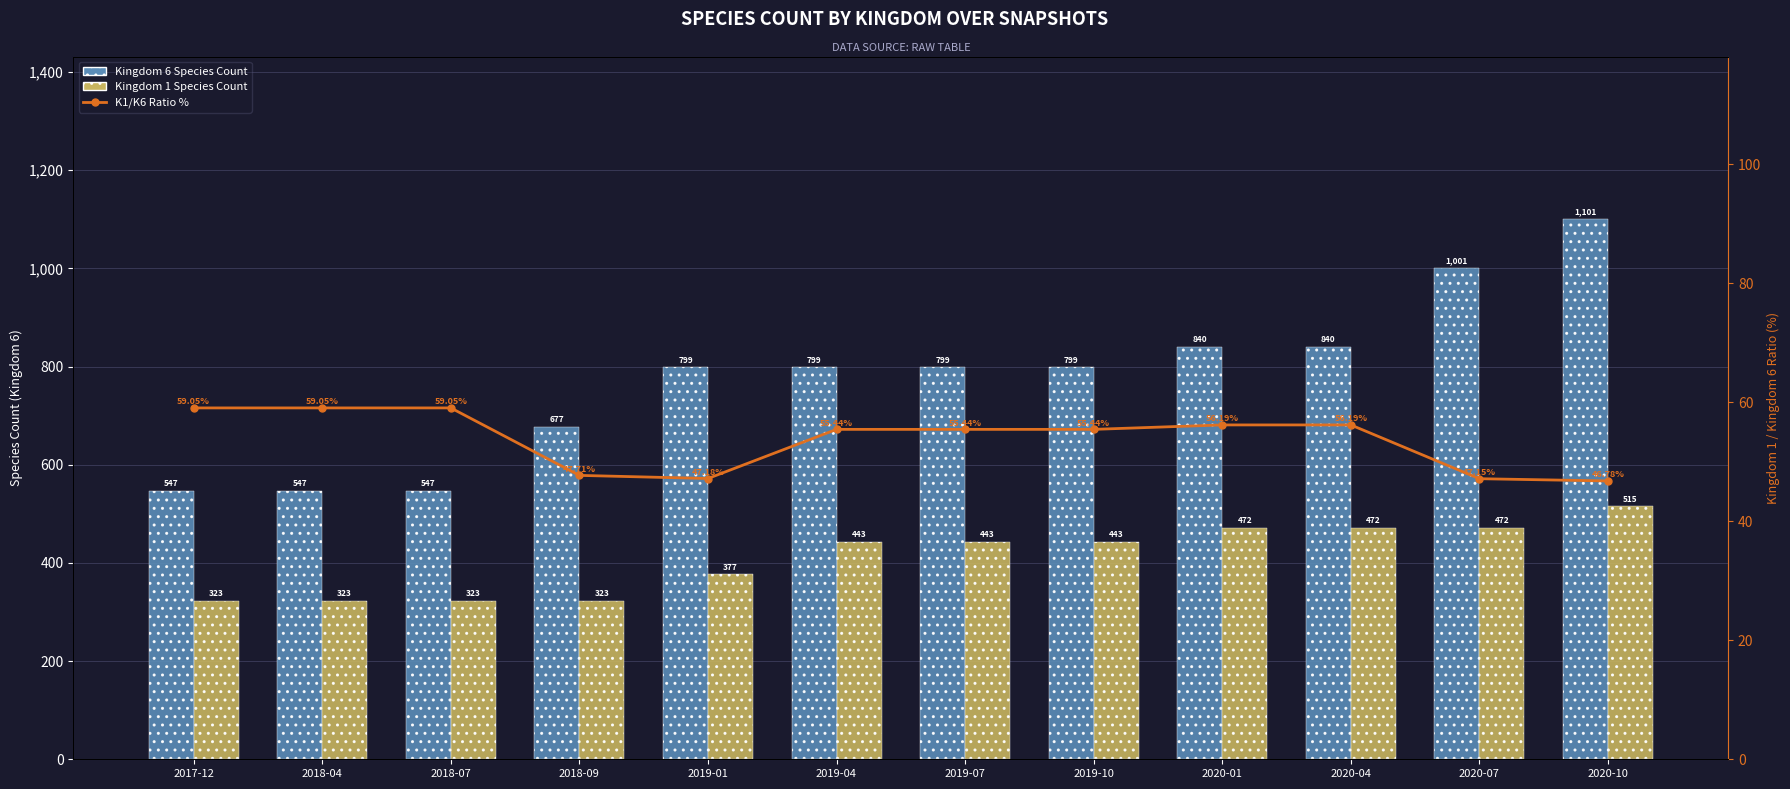

Which series has the largest total across all categories?

Kingdom 6 Species Count